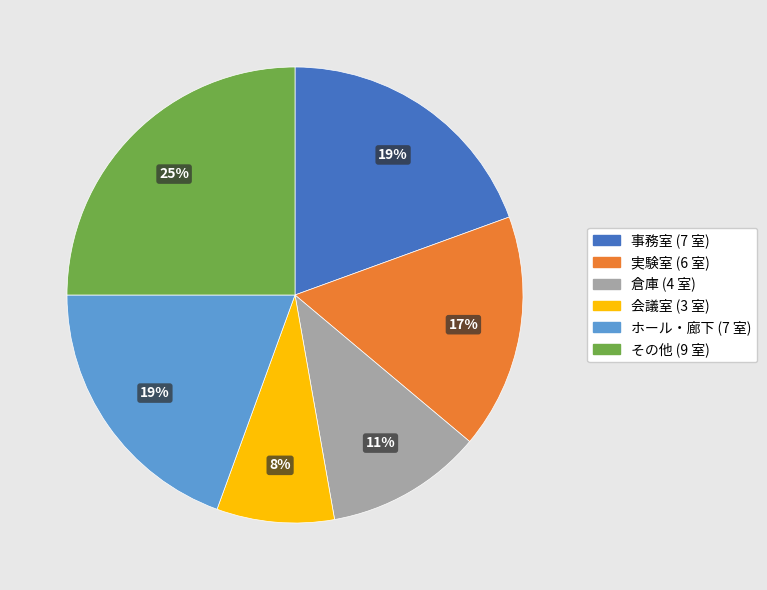

To the nearest percent, what is the combined percentage of 倉庫 and その他?

36%